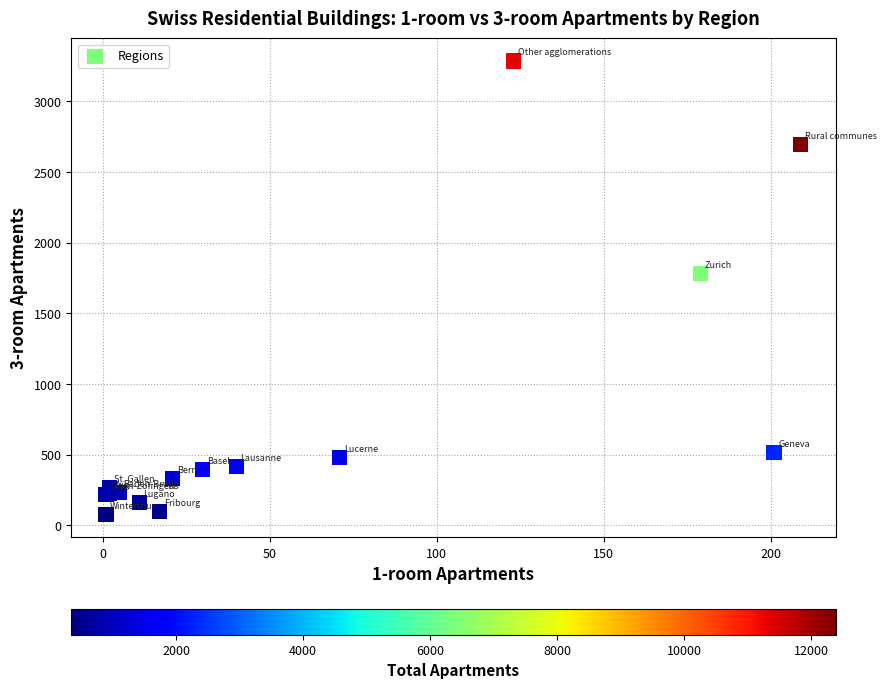

What Y value in the scatter plot is closest to 1680?

1780